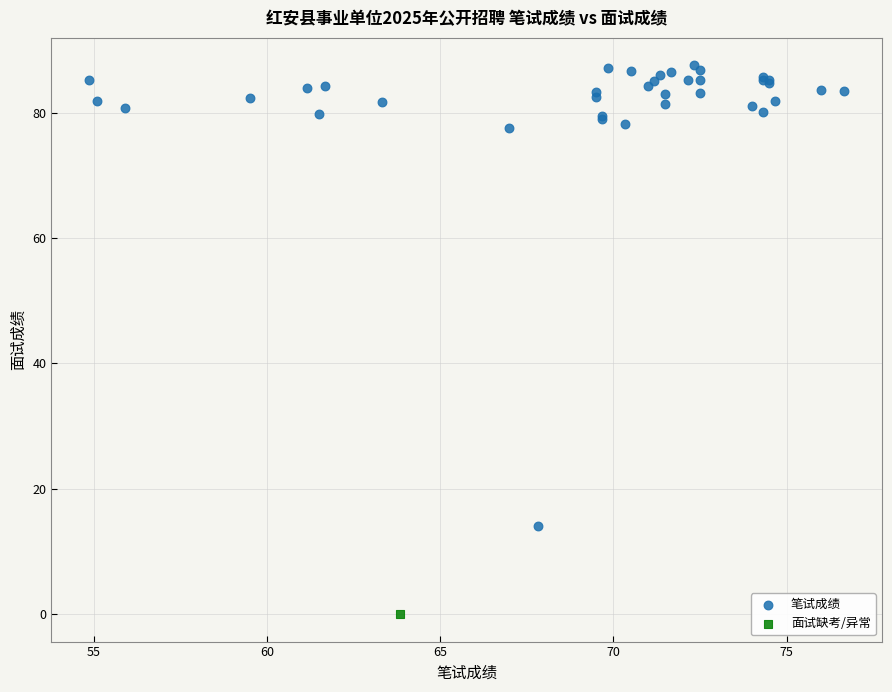

What are all the series names shown in the legend?

笔试成绩, 面试缺考/异常